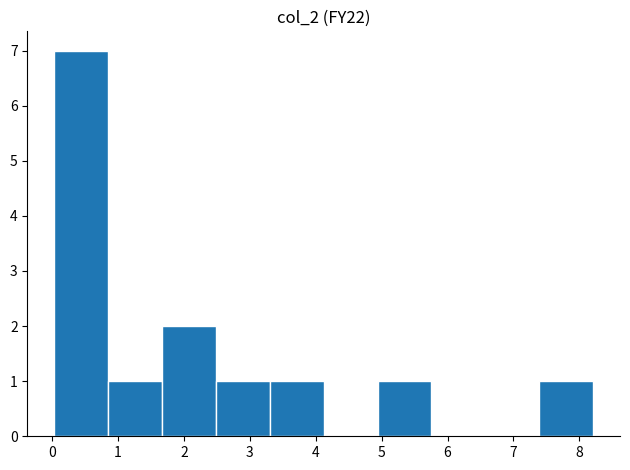

Reading left to right, list every bar in this chart as the range it spans on the x-axis followed by its height. Neither the bar edges nor the heights are printed on the chart, so give them approximately, as read against the axes.

0.0 to 0.9: 7
0.9 to 1.7: 1
1.7 to 2.5: 2
2.5 to 3.3: 1
3.3 to 4.1: 1
4.1 to 4.9: 0
4.9 to 5.8: 1
5.8 to 6.6: 0
6.6 to 7.4: 0
7.4 to 8.2: 1